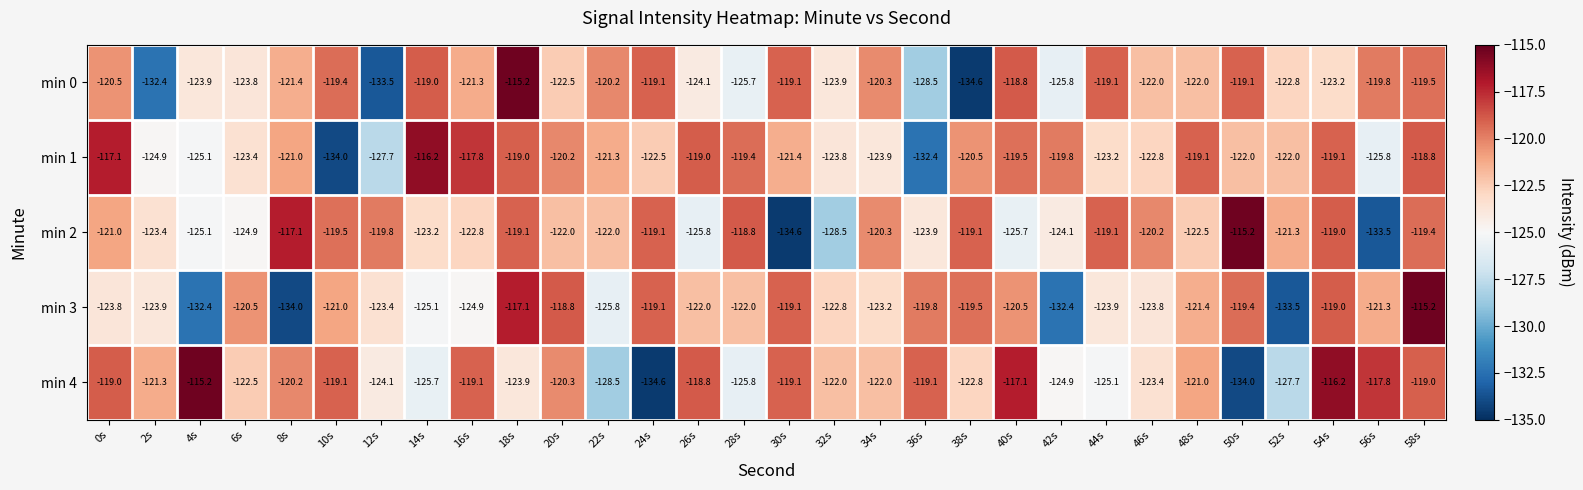

Rank the series at 10s from lowest to highest value.

min 1, min 3, min 2, min 0, min 4